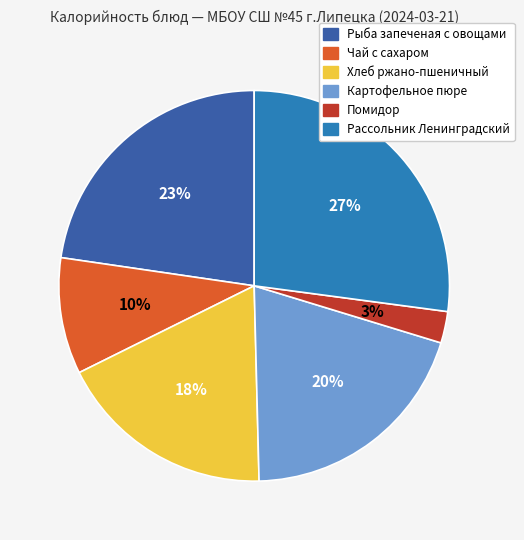

The Чай с сахаром slice represents 22% of the pie. True or false?

False